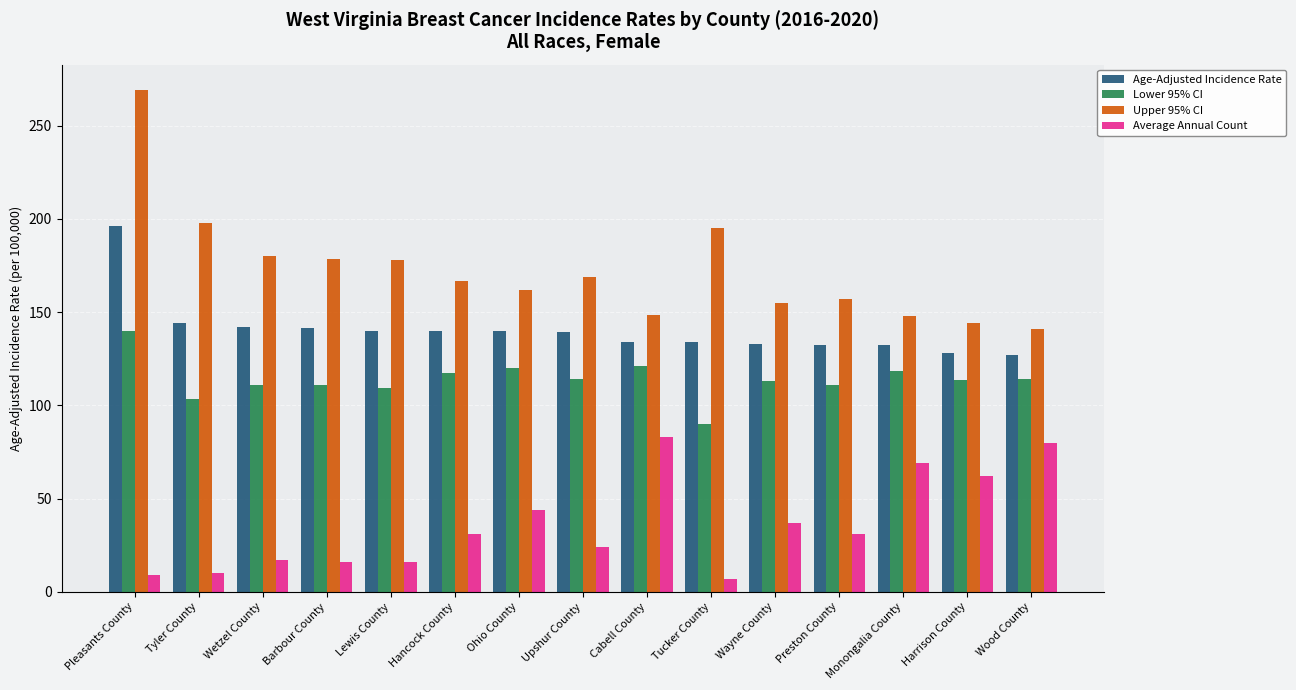

What is the highest value of the Age-Adjusted Incidence Rate series?

196.2